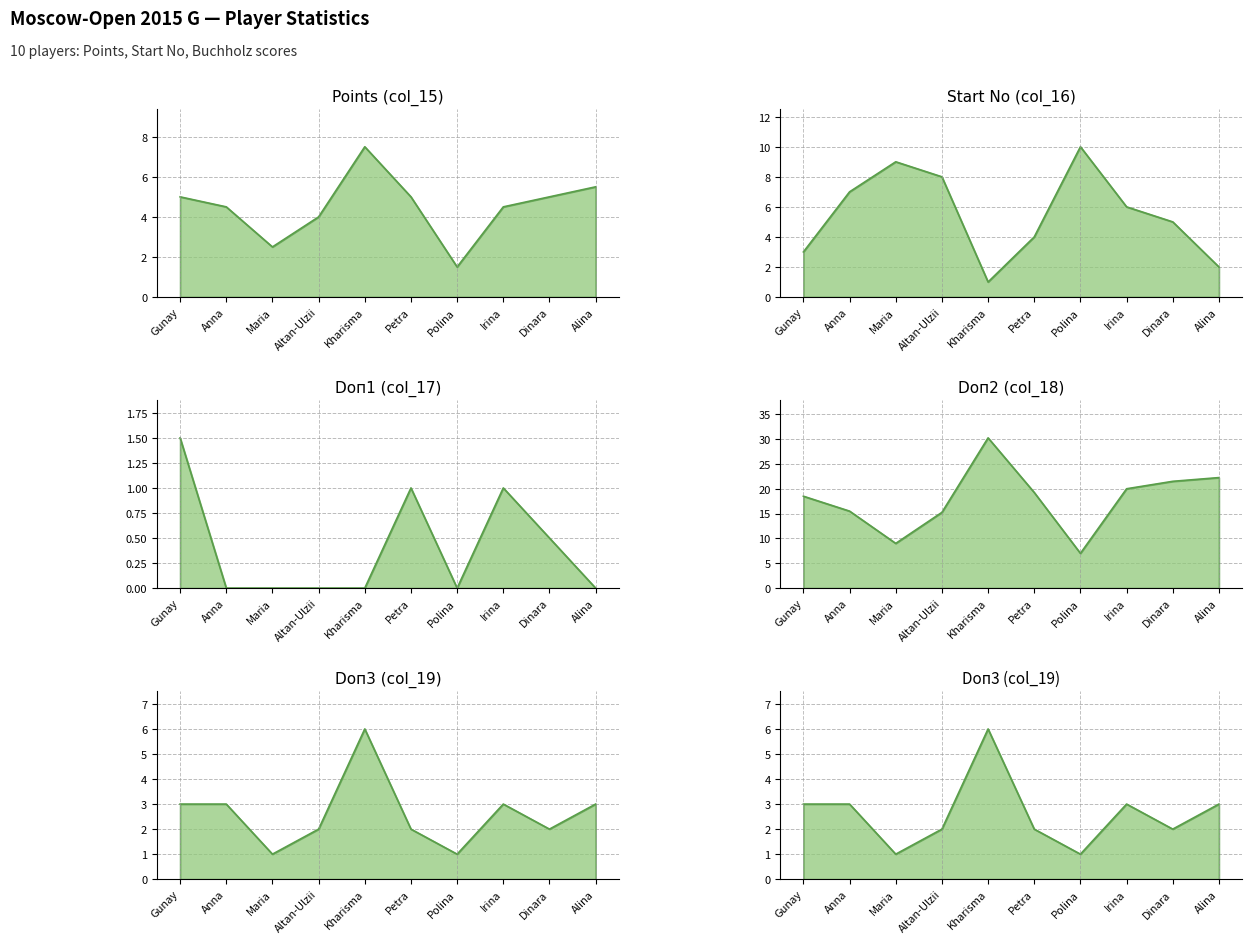

Is the value of Doп3 (col_19) at Petra greater than the value of Doп1 (col_17) at Polina?

Yes